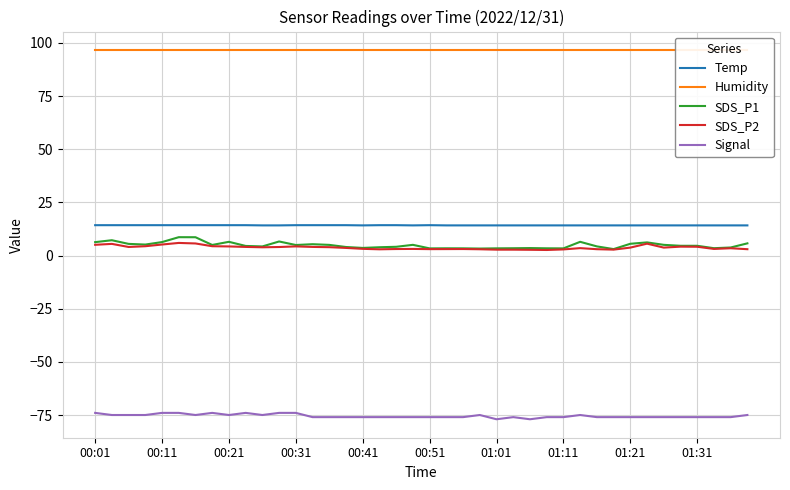

The value of SDS_P1 at 29 is 6.5. True or false?

True